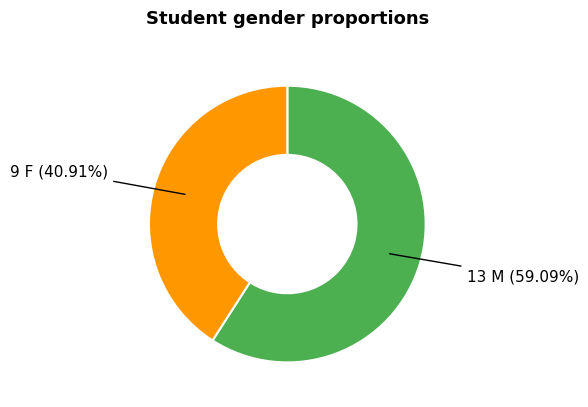

How many segments does this pie chart have?

2